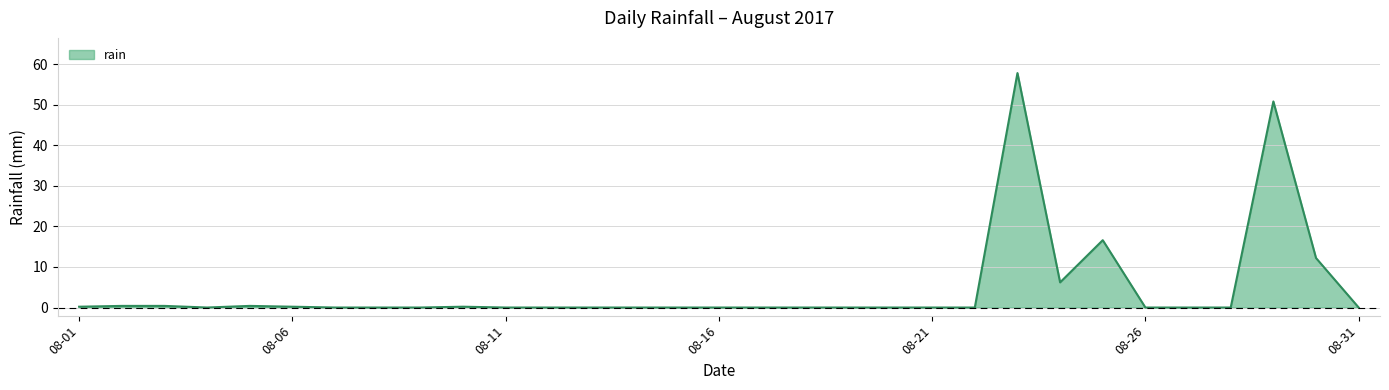

What is the maximum value shown in the chart?

57.8